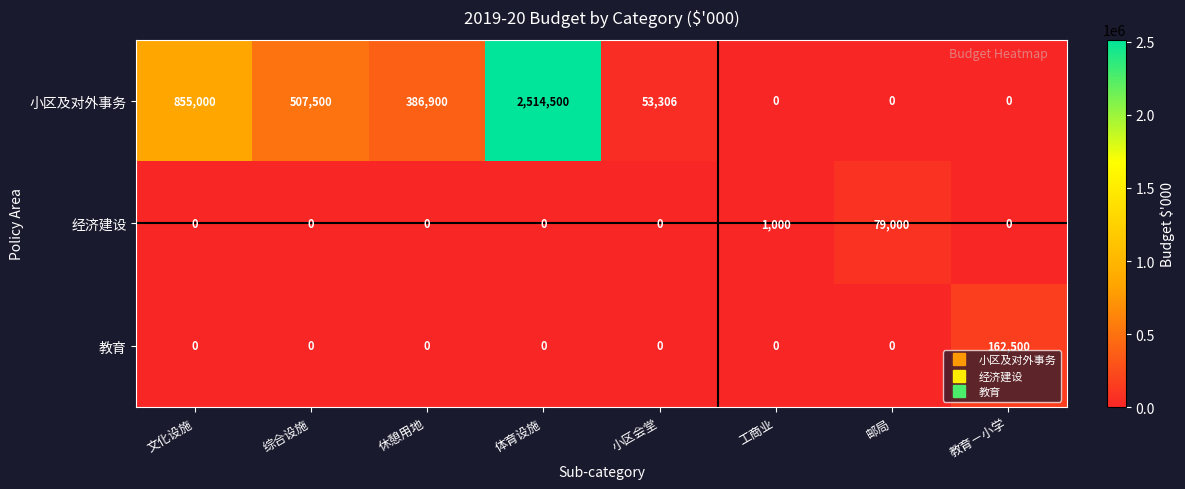

Which series changed the most between 休憩用地 and 邮局?

小区及对外事务